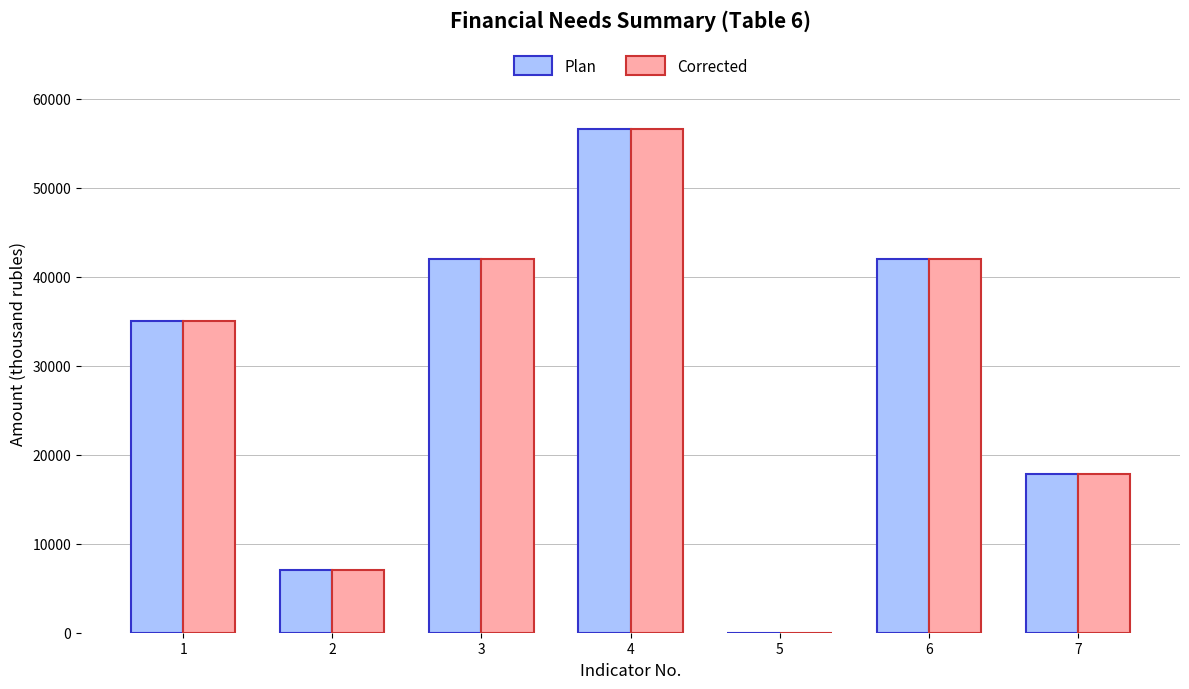

Is it true that Plan equals 9465.1 at 2?

False